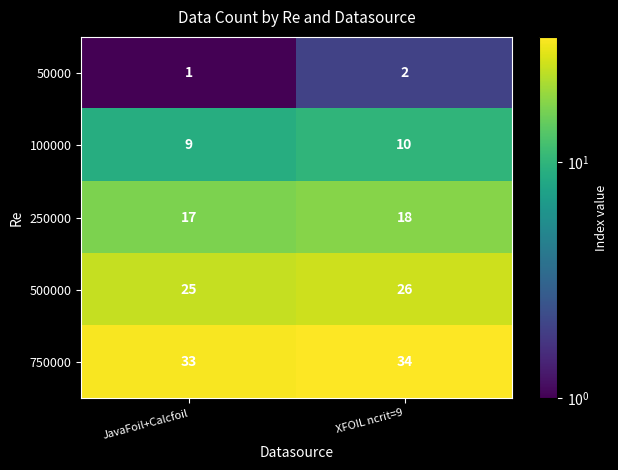

Which category has the lowest value across all series?

JavaFoil+Calcfoil